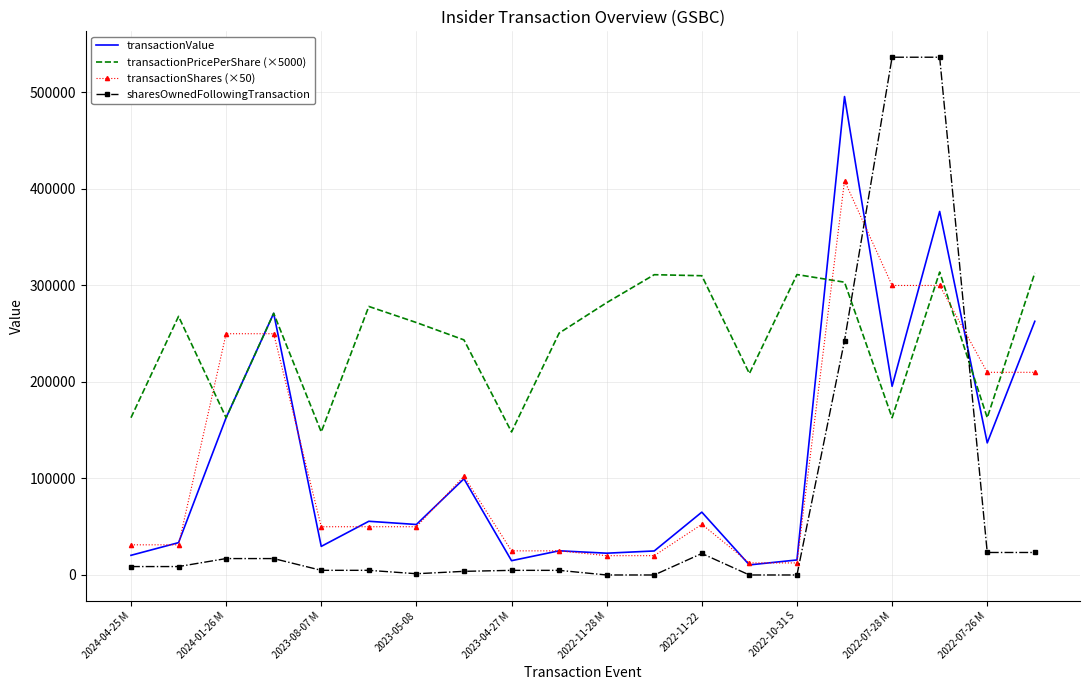

Which series has the largest range (max minus min)?

sharesOwnedFollowingTransaction